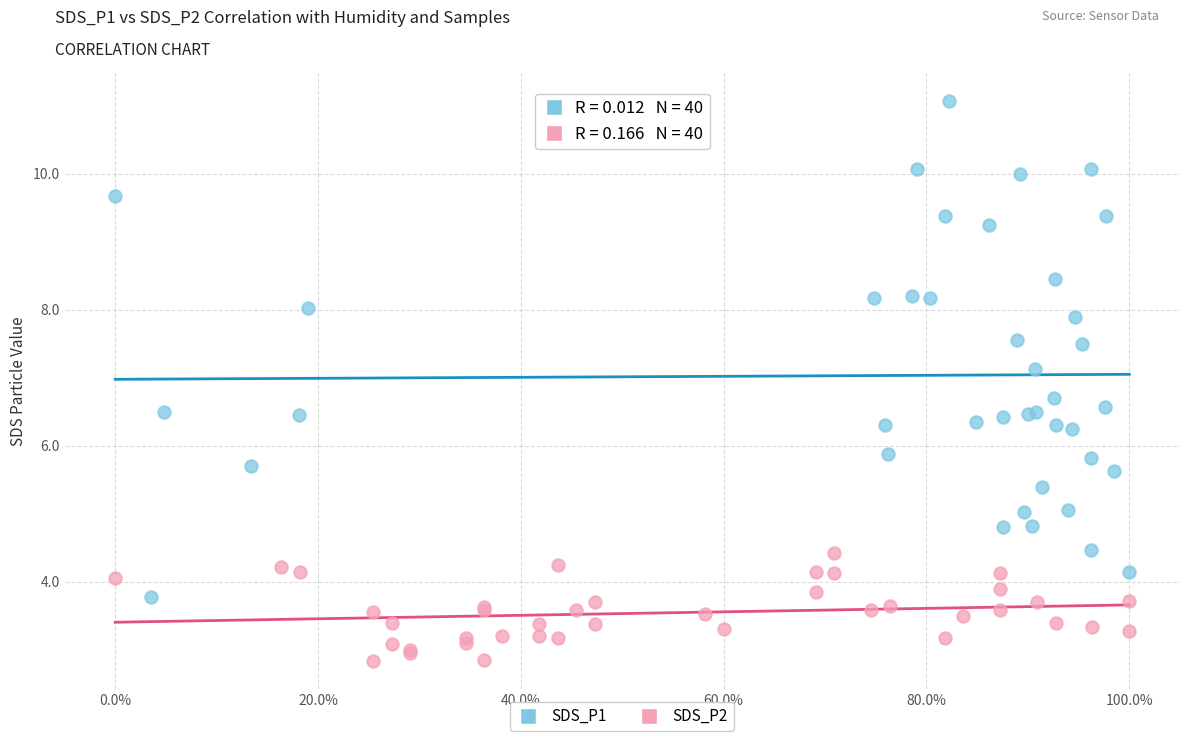

What are all the series names shown in the legend?

SDS_P1, SDS_P2